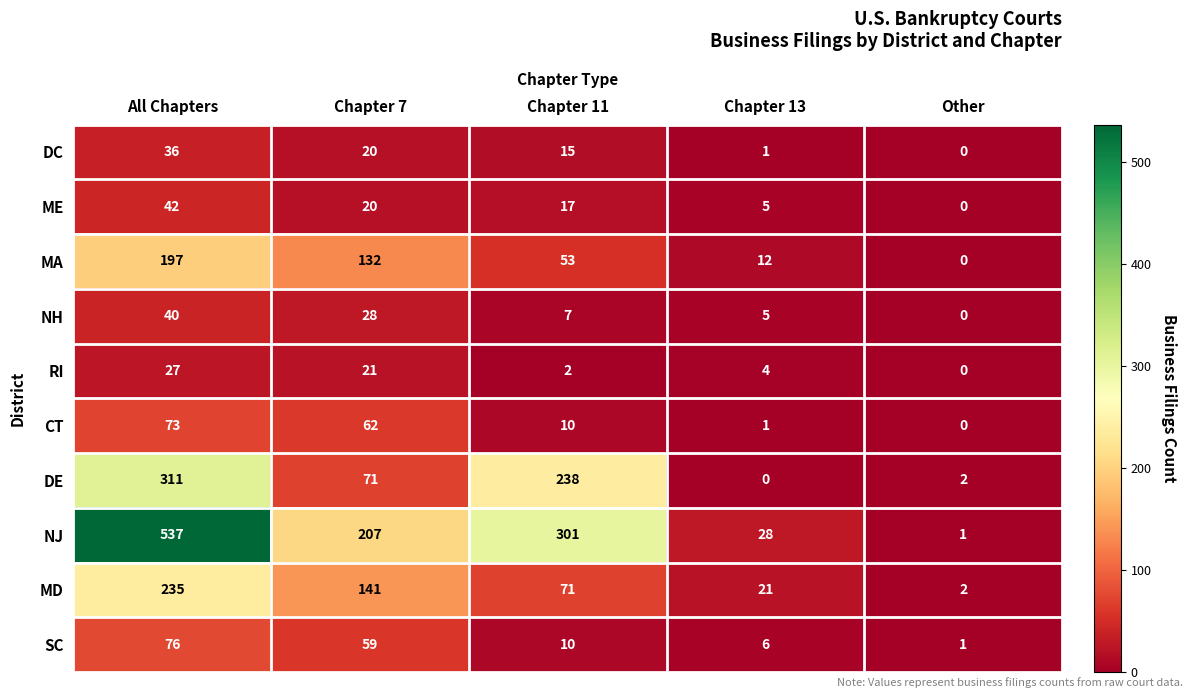

What is the average value of the MD series?

94